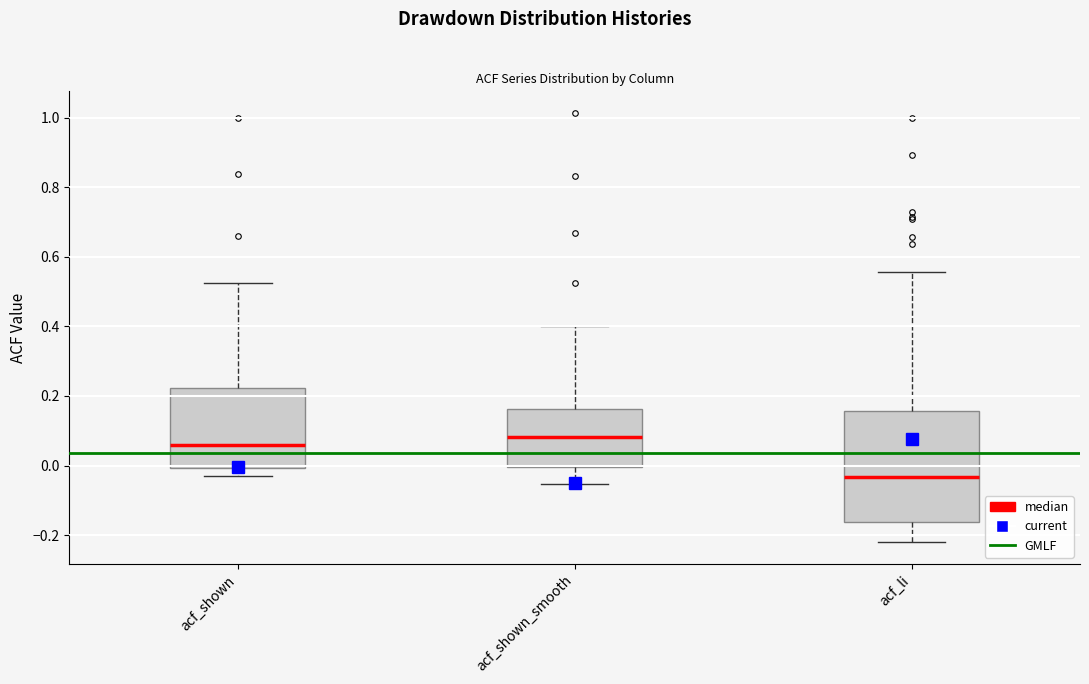

Reading left to right, transcribe this box plot: for each box, give where its median line is, the range the box spans, and where its two whiskers end, as read against the y-axis. The values are not printed on the chart, so give them approximately, as read against the axis.

acf_shown: median 0.06, box 0.00 to 0.22, whiskers -0.02 to 0.52
acf_shown_smooth: median 0.08, box 0.00 to 0.16, whiskers -0.06 to 0.40
acf_li: median -0.04, box -0.16 to 0.16, whiskers -0.22 to 0.56